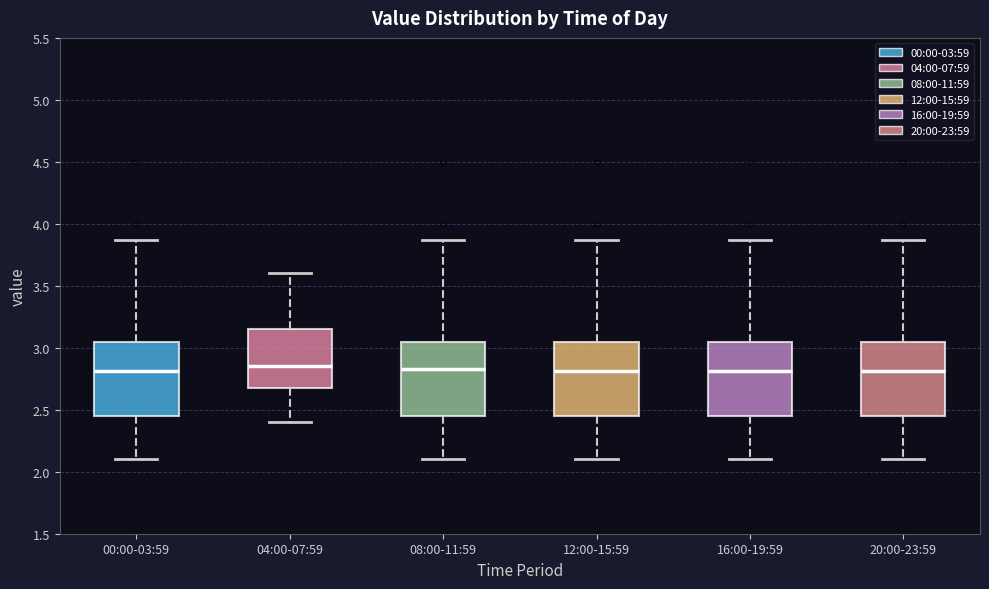

Reading left to right, transcribe this box plot: for each box, give where its median line is, the range the box spans, and where its two whiskers end, as read against the y-axis. The values are not printed on the chart, so give them approximately, as read against the axis.

00:00-03:59: median 2.80, box 2.45 to 3.05, whiskers 2.10 to 3.85
04:00-07:59: median 2.85, box 2.70 to 3.15, whiskers 2.40 to 3.60
08:00-11:59: median 2.85, box 2.45 to 3.05, whiskers 2.10 to 3.85
12:00-15:59: median 2.80, box 2.45 to 3.05, whiskers 2.10 to 3.85
16:00-19:59: median 2.80, box 2.45 to 3.05, whiskers 2.10 to 3.85
20:00-23:59: median 2.80, box 2.45 to 3.05, whiskers 2.10 to 3.85